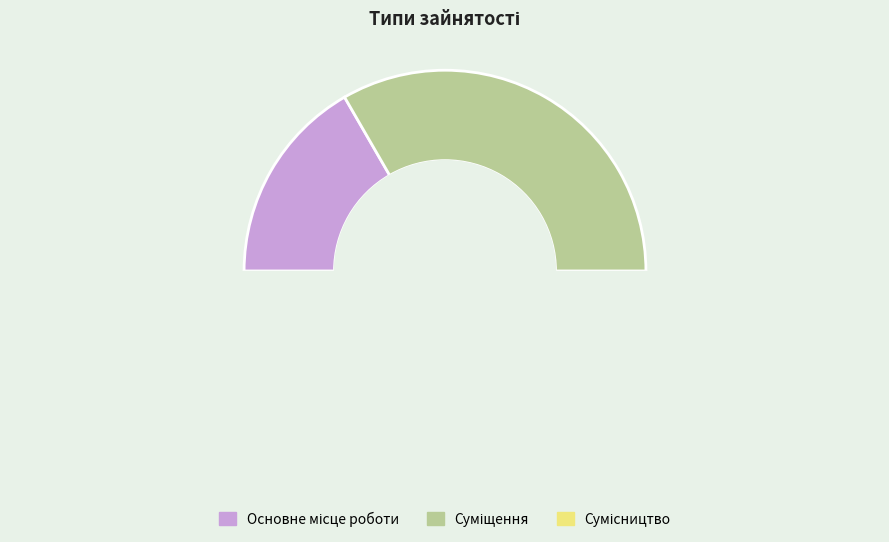

How many slices are in this pie chart?

3